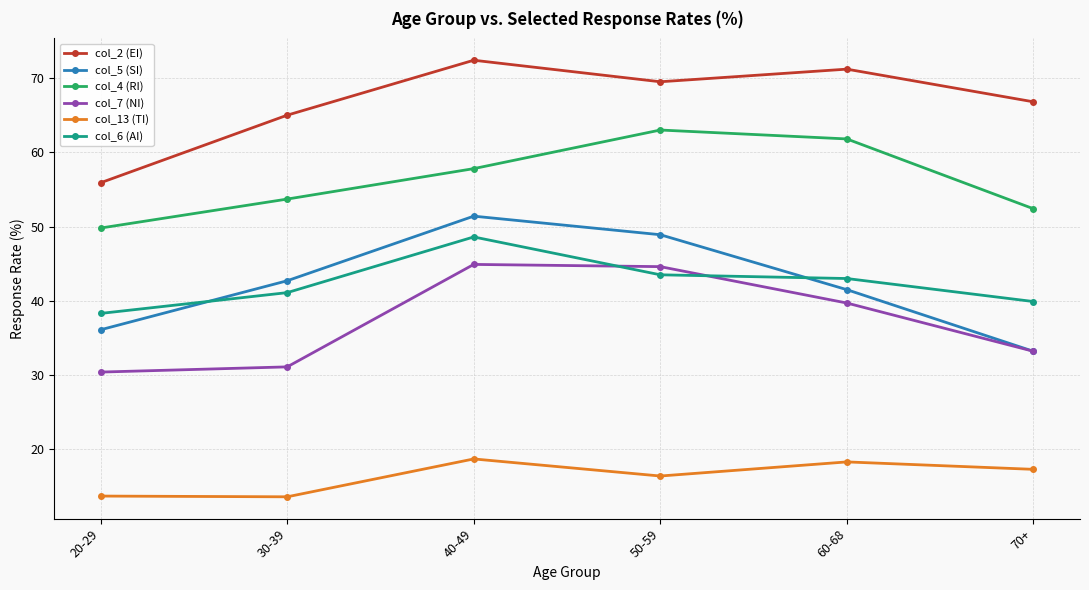

Which series has the largest total across all categories?

col_2 (EI)